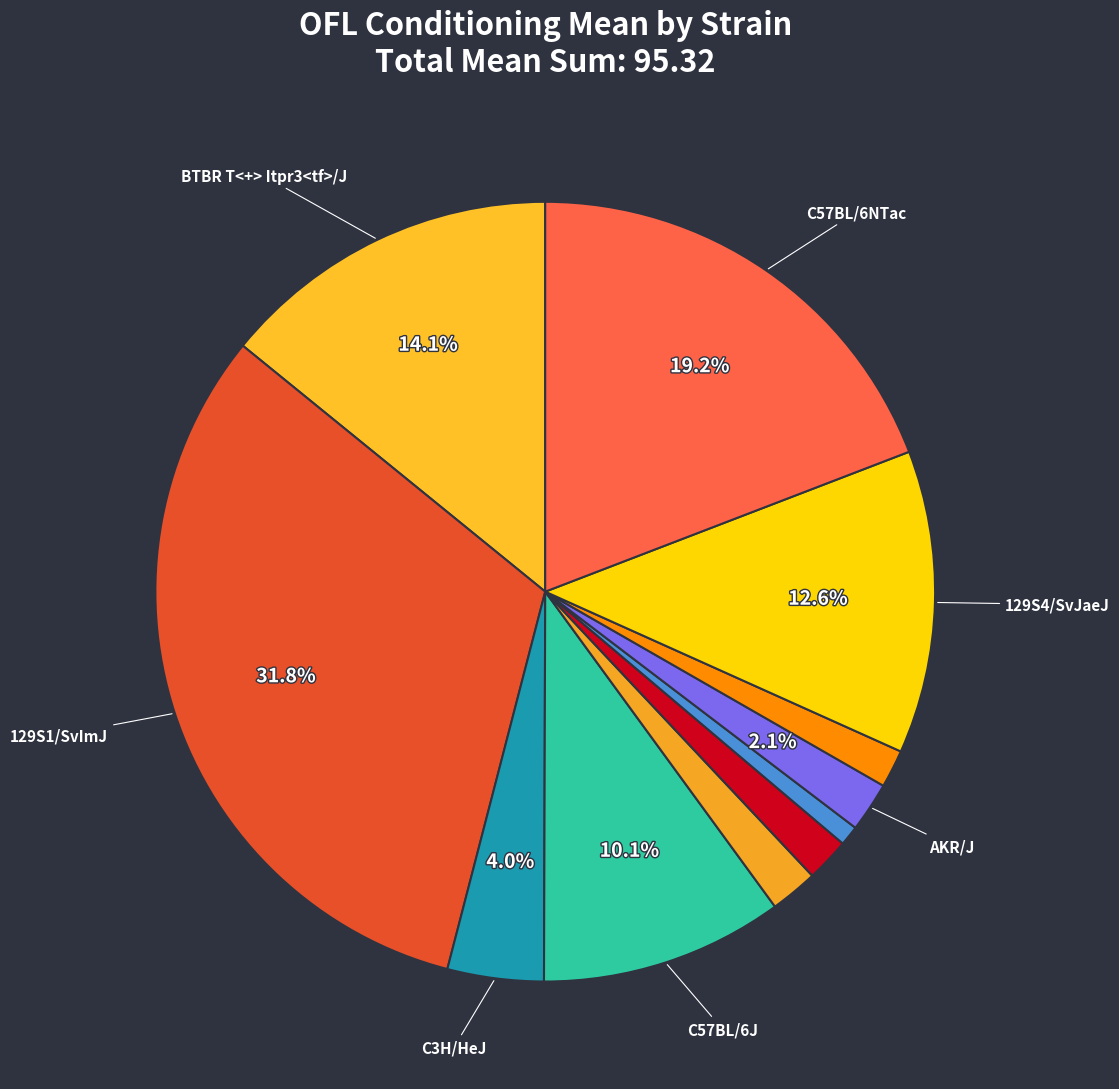

To the nearest percent, what is the difference between the largest and smallest slice percentages?

31%